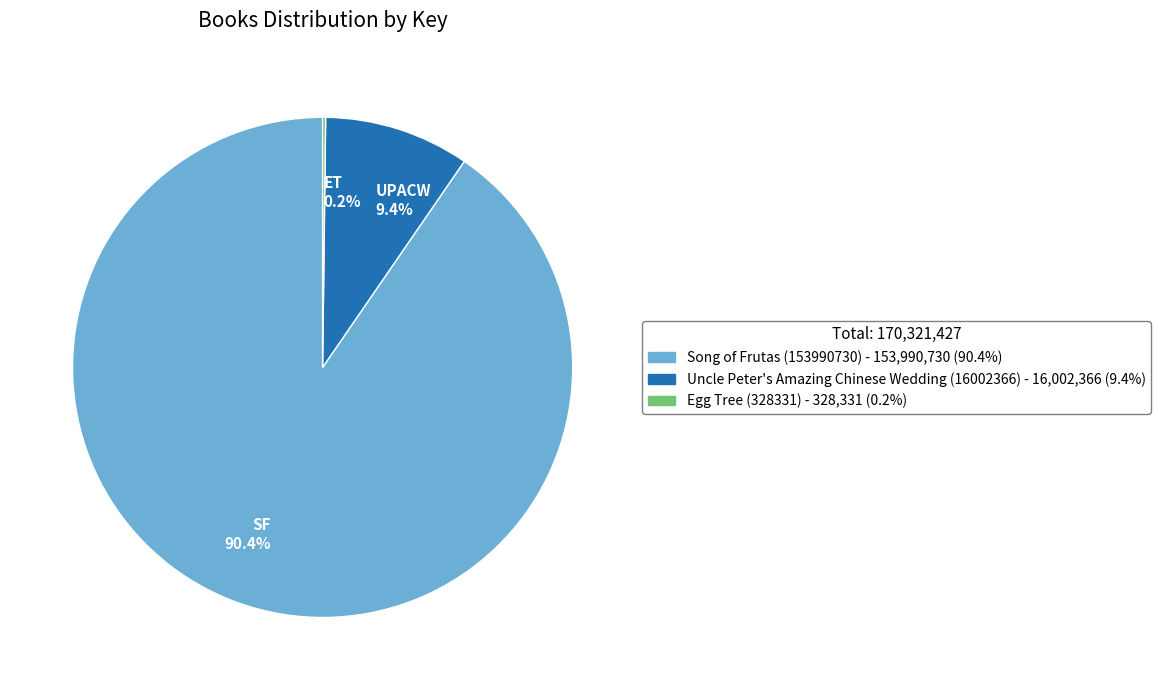

Between Song of Frutas (153990730) and Uncle Peter's Amazing Chinese Wedding (16002366), which is larger?

Song of Frutas (153990730)